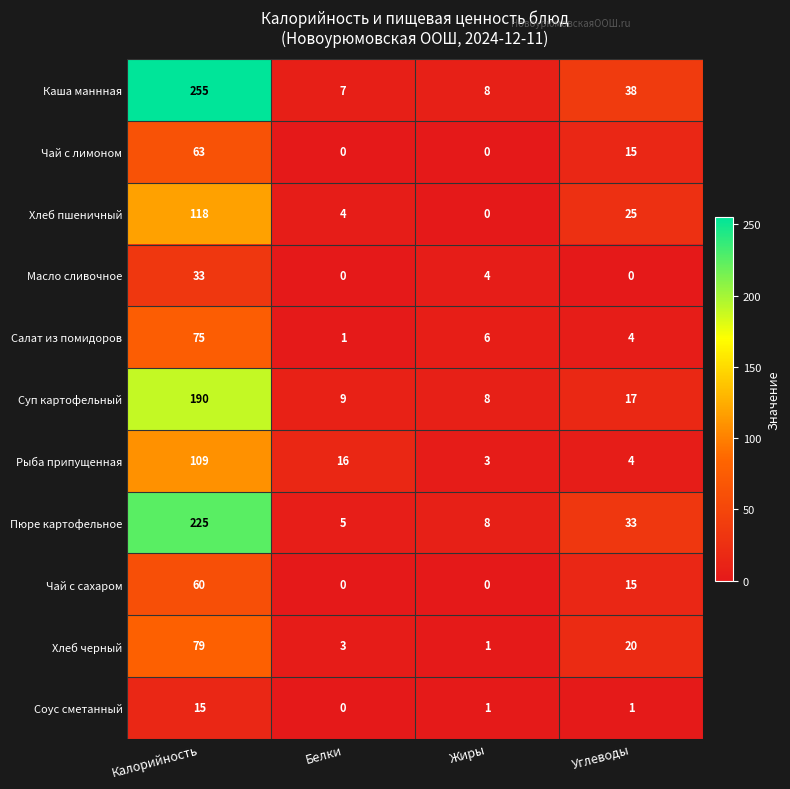

At which category is the sum across all series the highest?

Калорийность